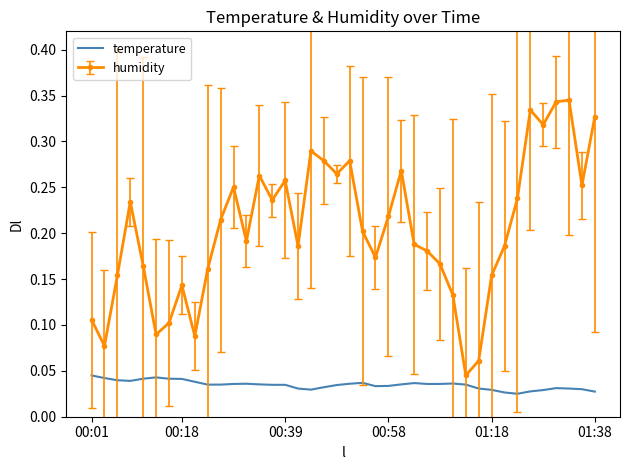

Rank the series by their average value, from highest to lowest.

humidity, temperature